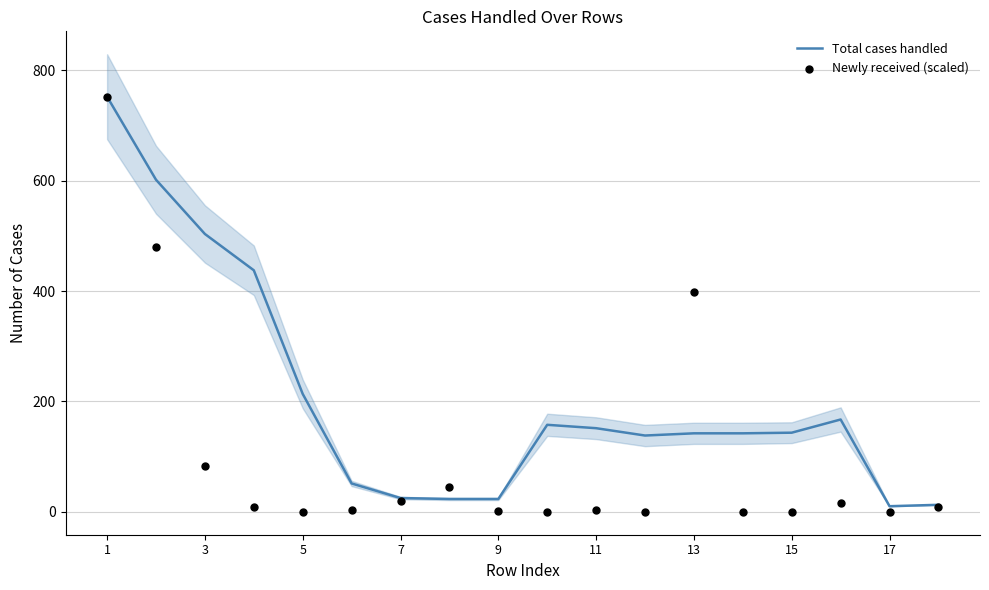

At how many categories does at least one series exceed 452?

3